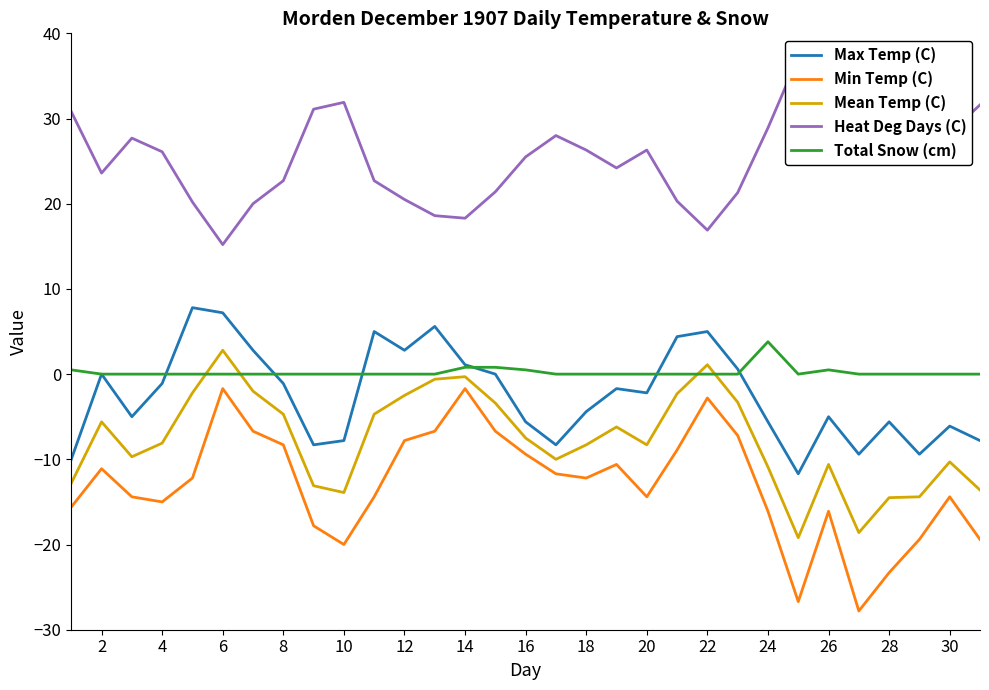

At how many categories does at least one series exceed 35?

2